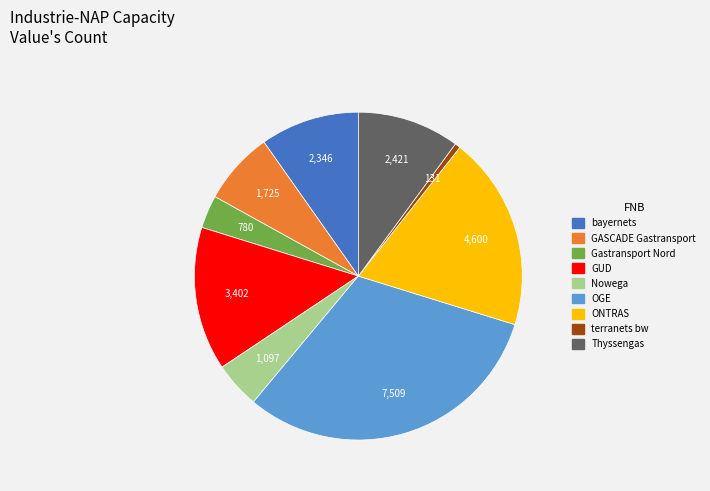

True or false: GASCADE Gastransport accounts for 1% of the total.

False